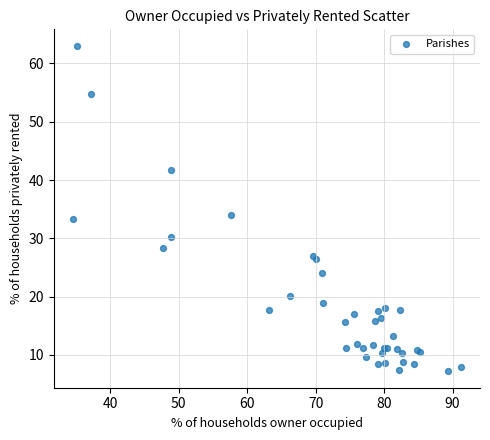

What Y value in the scatter plot is closest to 35?

34.1